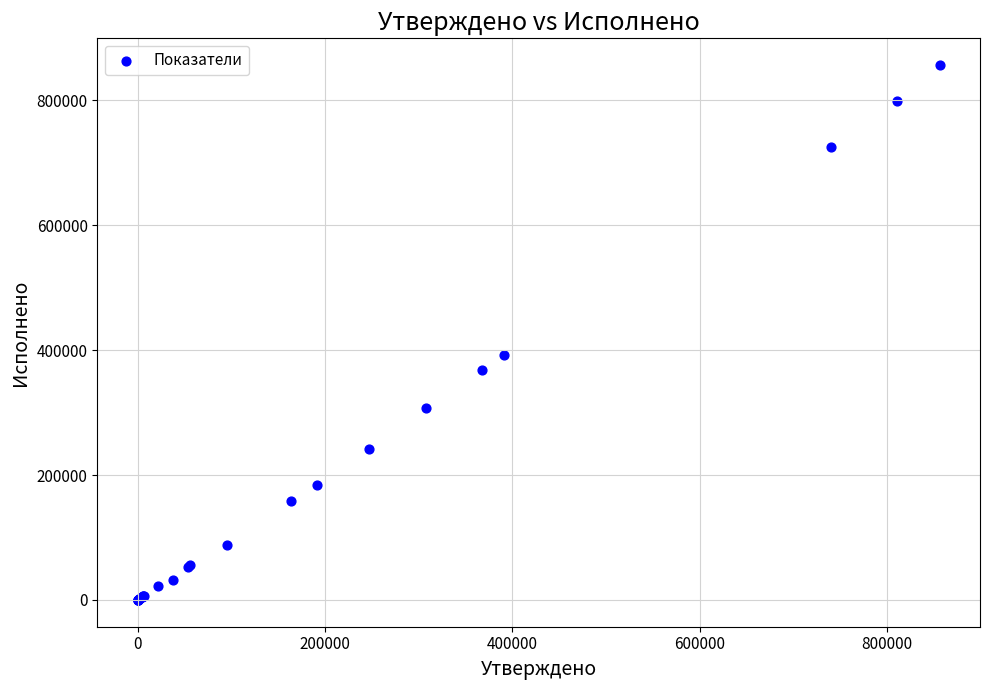

What Y value in the scatter plot is closest to 428112?

391398.0